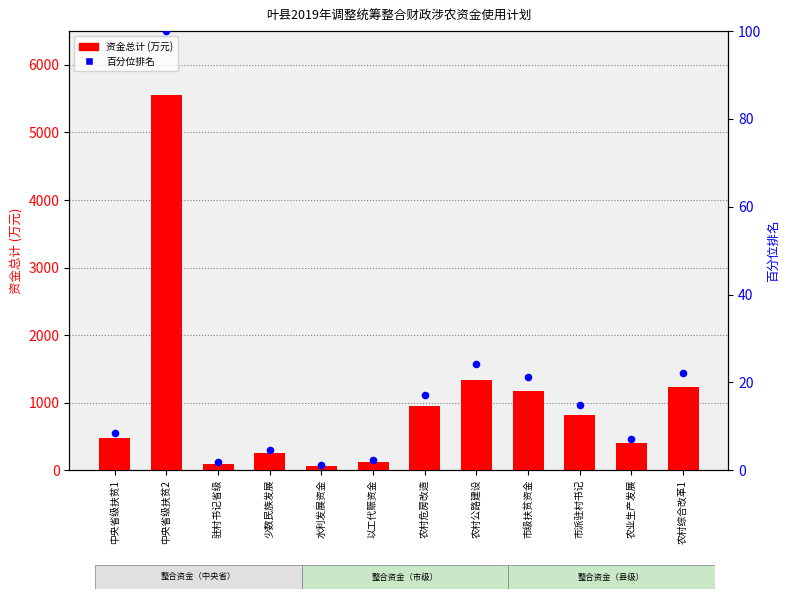

What is the total value across all series at 农业生产发展?

404.1